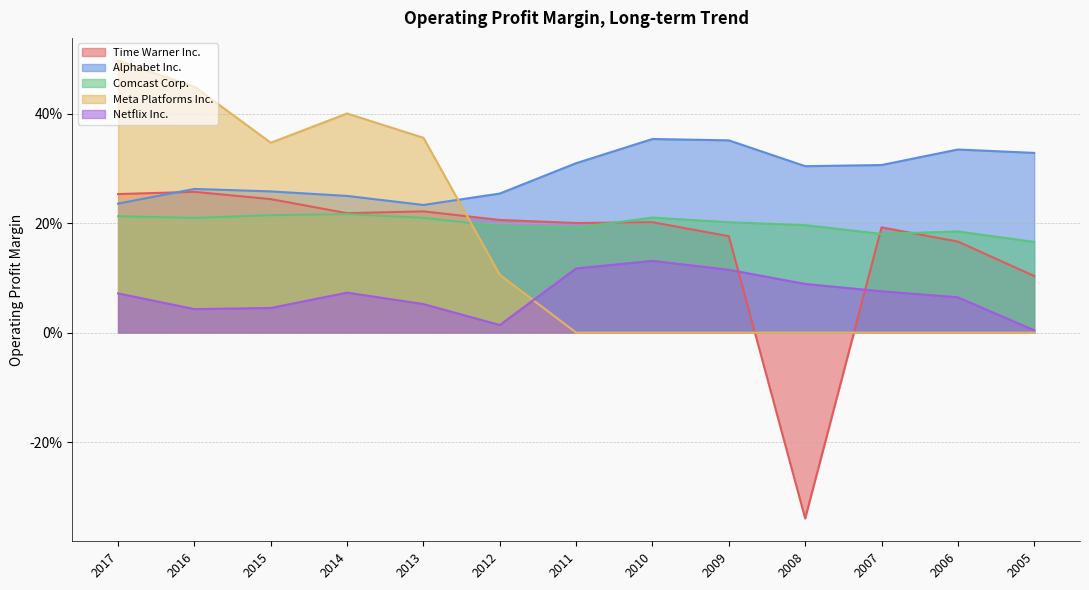

Reading left to right, transcribe all the data shown in this chart.

Time Warner Inc.: 0.3	0.3	0.2	0.2	0.2	0.2	0.2	0.2	0.2	-0.3	0.2	0.2	0.1
Alphabet Inc.: 0.2	0.3	0.3	0.2	0.2	0.3	0.3	0.4	0.4	0.3	0.3	0.3	0.3
Comcast Corp.: 0.2	0.2	0.2	0.2	0.2	0.2	0.2	0.2	0.2	0.2	0.2	0.2	0.2
Meta Platforms Inc.: 0.5	0.4	0.3	0.4	0.4	0.1	0.0	0.0	0.0	0.0	0.0	0.0	0.0
Netflix Inc.: 0.1	0.0	0.0	0.1	0.1	0.0	0.1	0.1	0.1	0.1	0.1	0.1	0.0